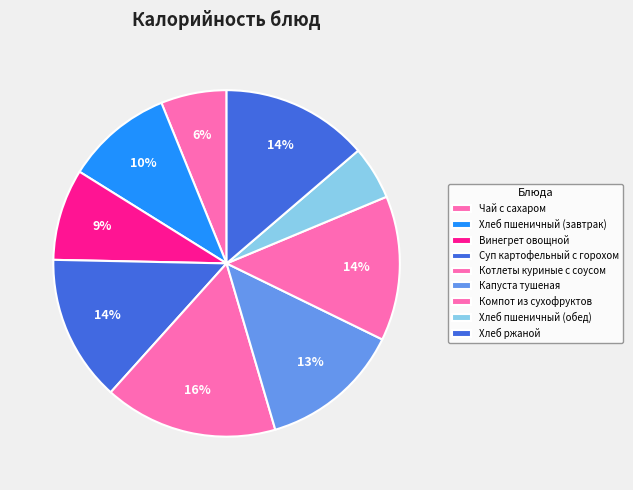

How many slices are in this pie chart?

9